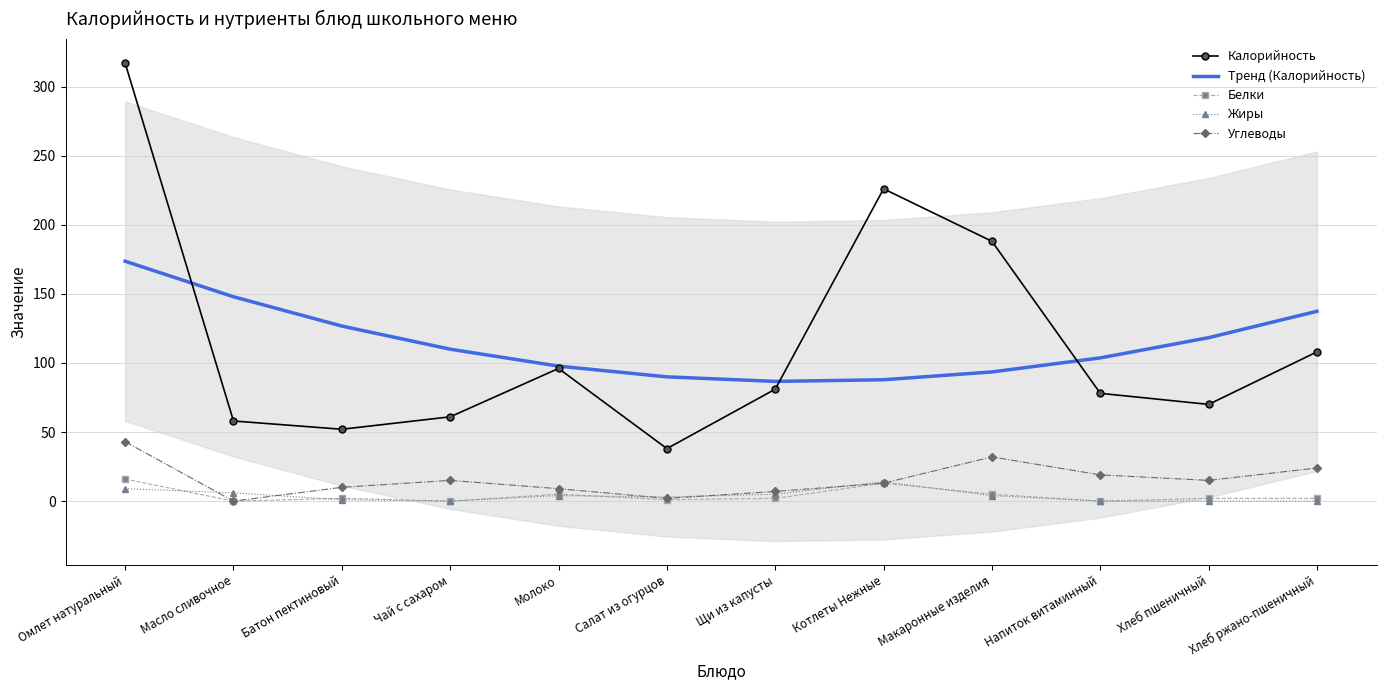

How many lines are shown in the chart?

5